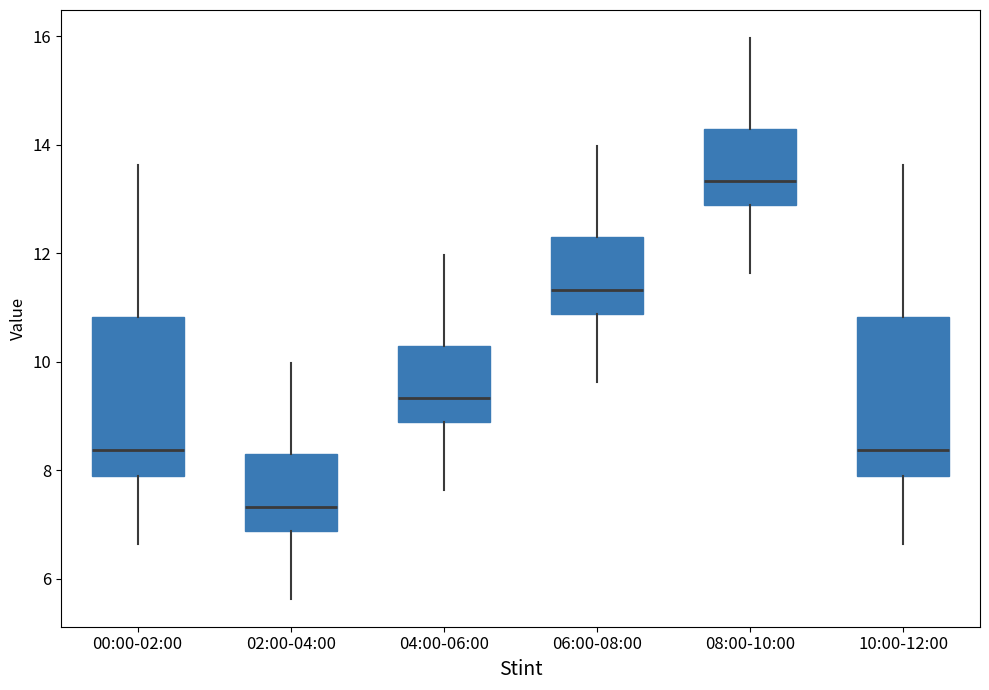

Reading left to right, read every box against the y-axis: the position of its median line, the range the box covers, and the ends of its whiskers. The values are not printed on the chart, so give them approximately, as read against the axis.

00:00-02:00: median 8.4, box 7.8 to 10.8, whiskers 6.6 to 13.6
02:00-04:00: median 7.4, box 6.8 to 8.2, whiskers 5.6 to 10.0
04:00-06:00: median 9.4, box 8.8 to 10.2, whiskers 7.6 to 12.0
06:00-08:00: median 11.4, box 10.8 to 12.2, whiskers 9.6 to 14.0
08:00-10:00: median 13.4, box 12.8 to 14.2, whiskers 11.6 to 16.0
10:00-12:00: median 8.4, box 7.8 to 10.8, whiskers 6.6 to 13.6